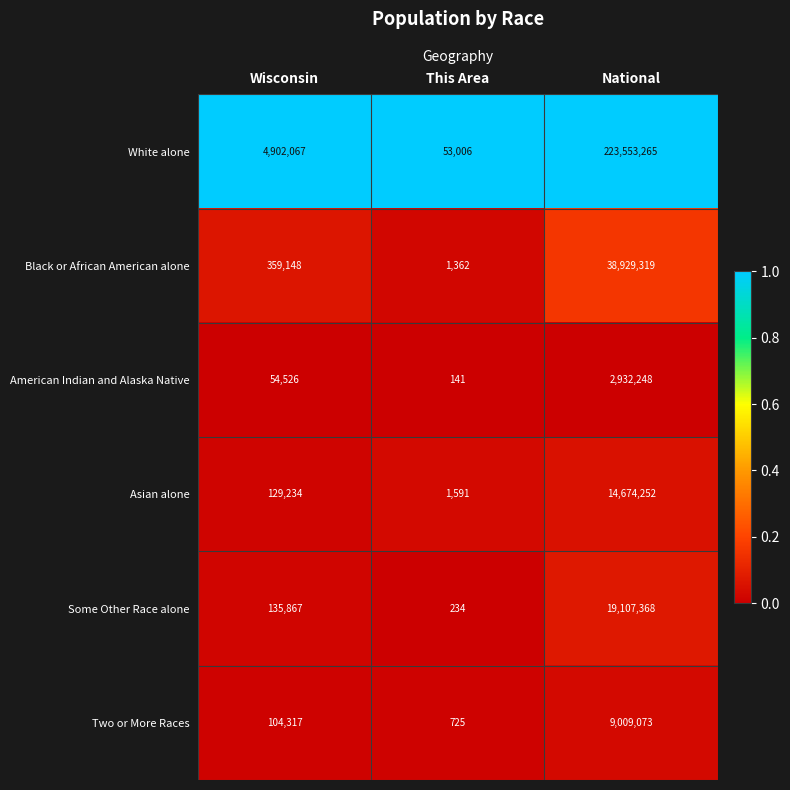

Which series changed the most between Wisconsin and National?

White alone